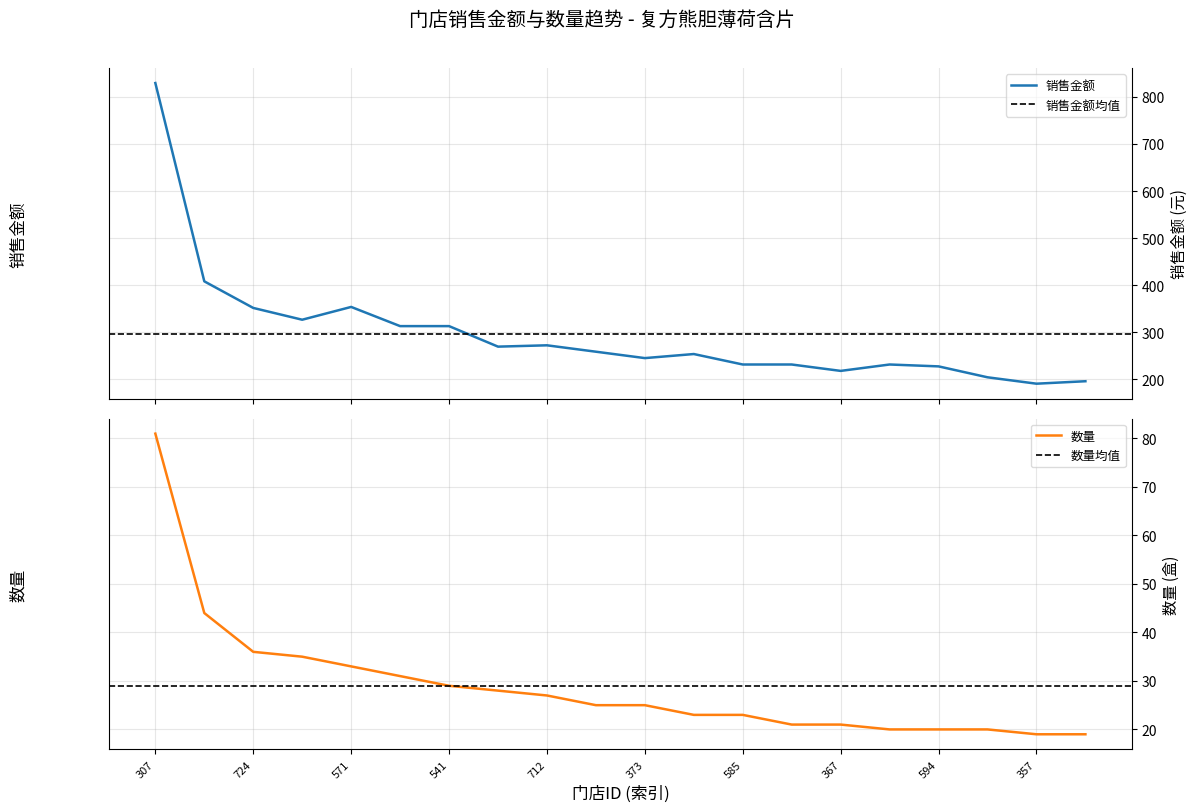

True or false: 销售金额 and 数量 cross at least once.

False